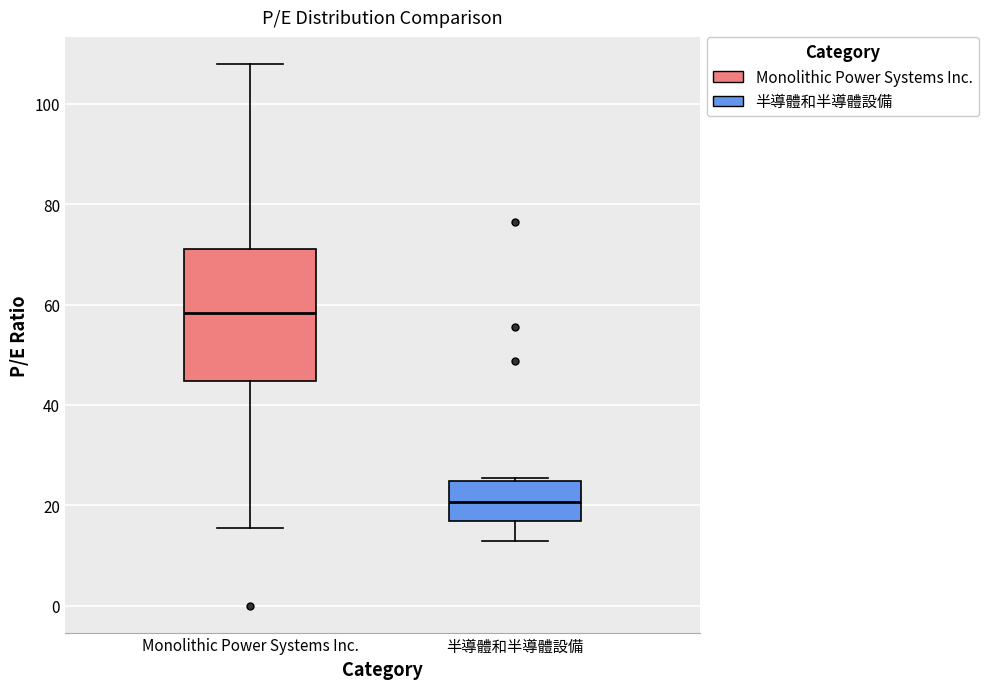

Reading left to right, transcribe this box plot: for each box, give where its median line is, the range the box spans, and where its two whiskers end, as read against the y-axis. The values are not printed on the chart, so give them approximately, as read against the axis.

Monolithic Power Systems Inc.: median 58, box 44 to 72, whiskers 16 to 108
半導體和半導體設備: median 20, box 16 to 24, whiskers 12 to 26